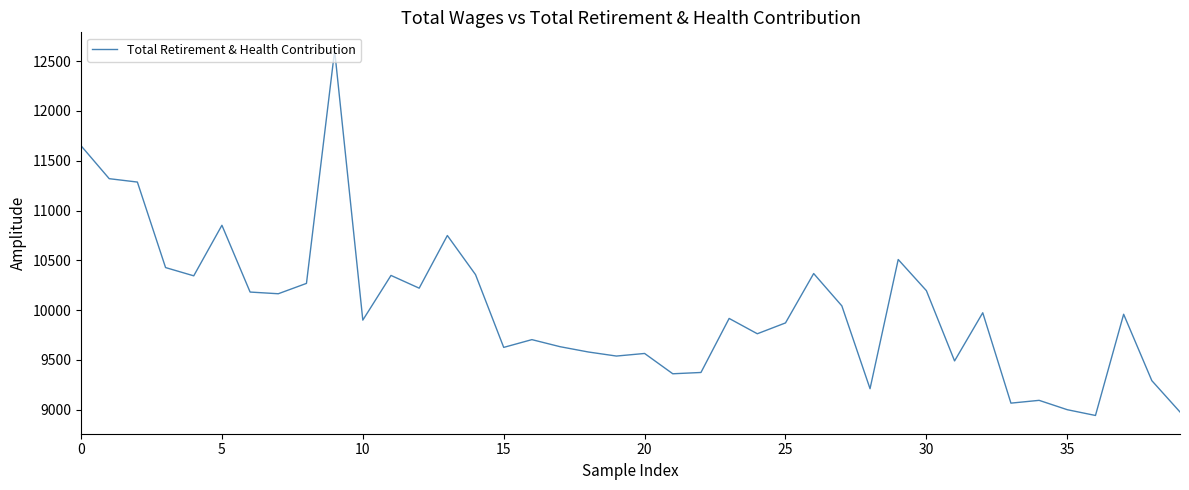

Does the chart have visible grid lines?

No